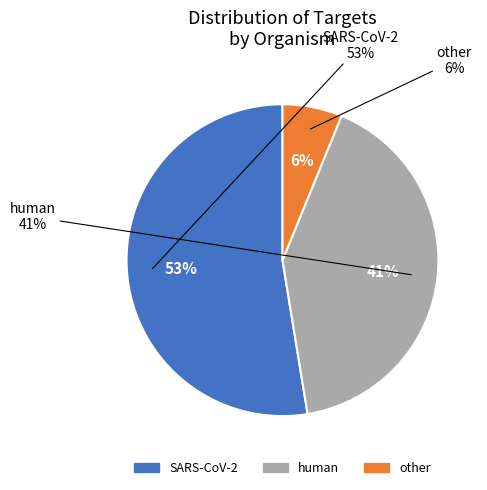

Which slice is the smallest?

other